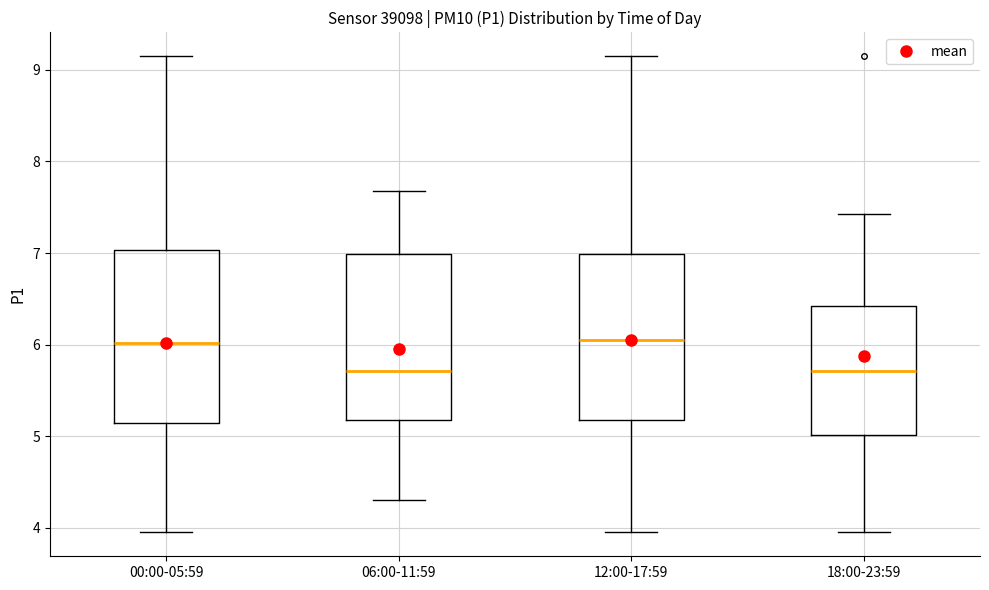

Where does the lower whisker of the box for 12:00-17:59 end on the y-axis? The values are not printed on the chart, so give them approximately, as read against the axis.

4.0